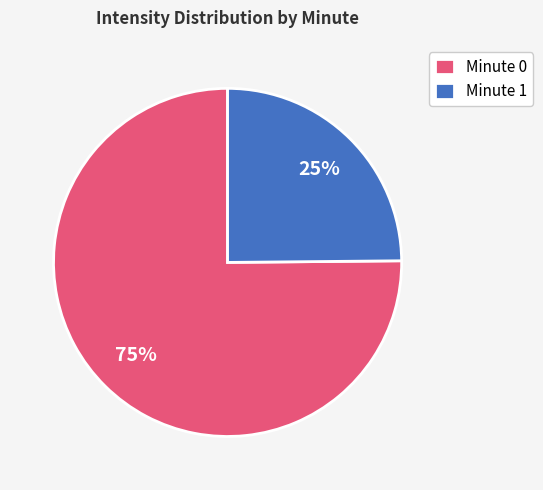

Is the sum of Minute 0 and Minute 1 greater than half?

Yes